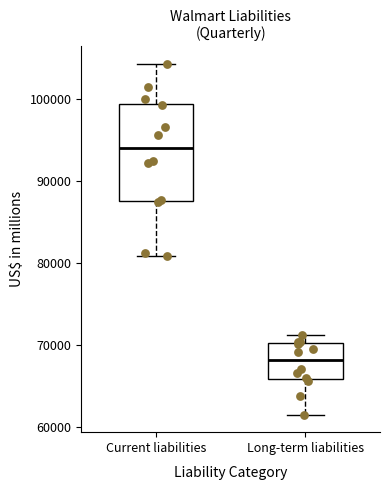

Reading left to right, read every box against the y-axis: the position of its median line, the range the box covers, and the ends of its whiskers. The values are not printed on the chart, so give them approximately, as read against the axis.

Current liabilities: median 94000, box 88000 to 99000, whiskers 81000 to 104000
Long-term liabilities: median 68000, box 66000 to 70000, whiskers 61000 to 71000